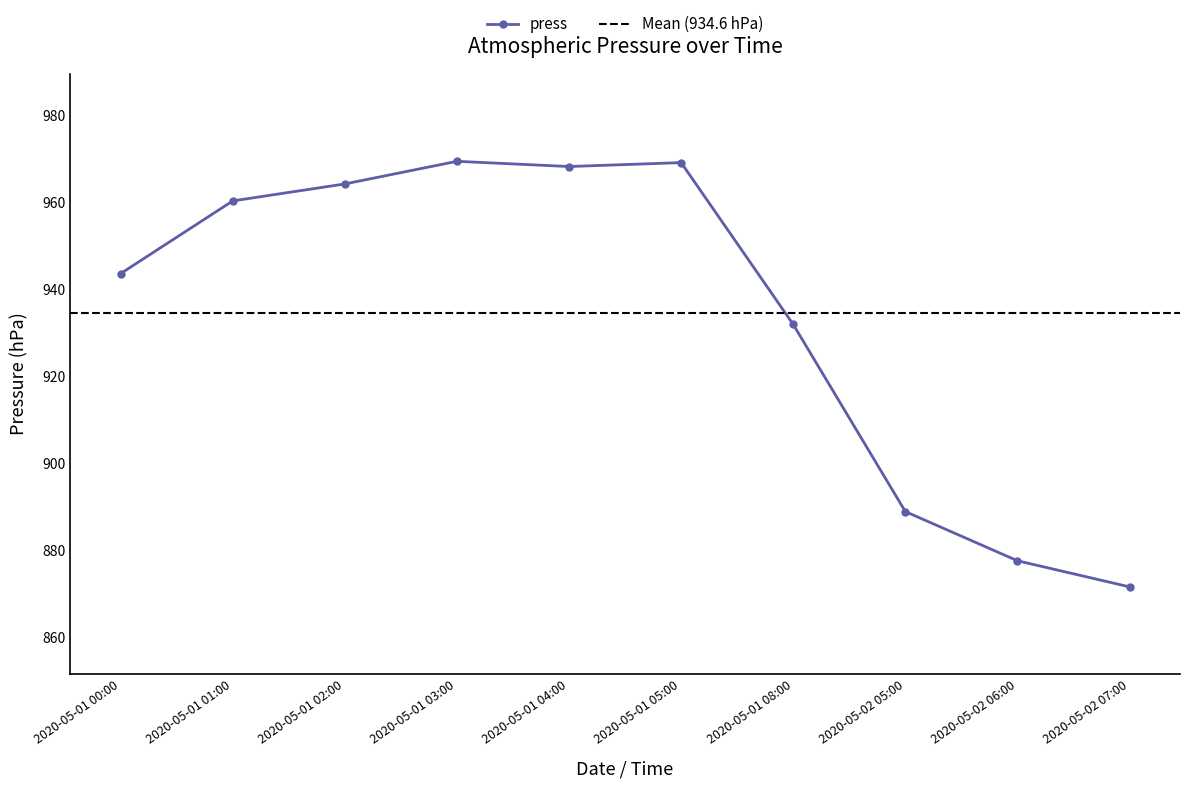

How many interior local peaks (higher than both neighbors) does the data have?

2